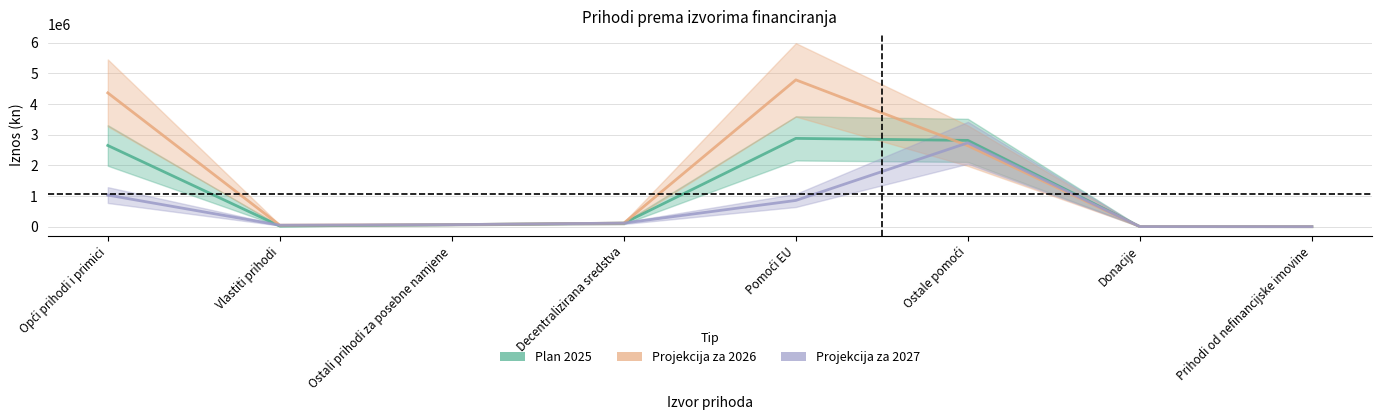

The value of Projekcija za 2026 at Opći prihodi i primici is 4365990. True or false?

True